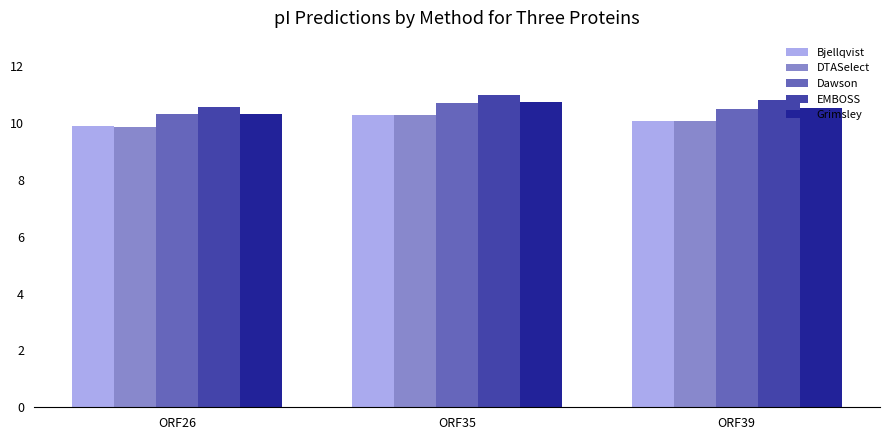

Reading left to right, what are all the values shown in this chart?

Bjellqvist: 9.9	10.3	10.1
DTASelect: 9.9	10.3	10.1
Dawson: 10.3	10.7	10.5
EMBOSS: 10.6	11.0	10.8
Grimsley: 10.3	10.7	10.5